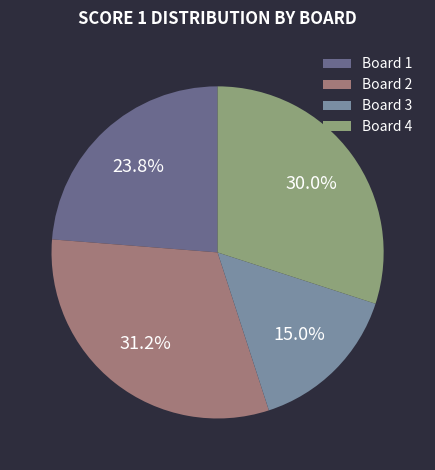

Which category has the smallest portion of the pie?

Board 3